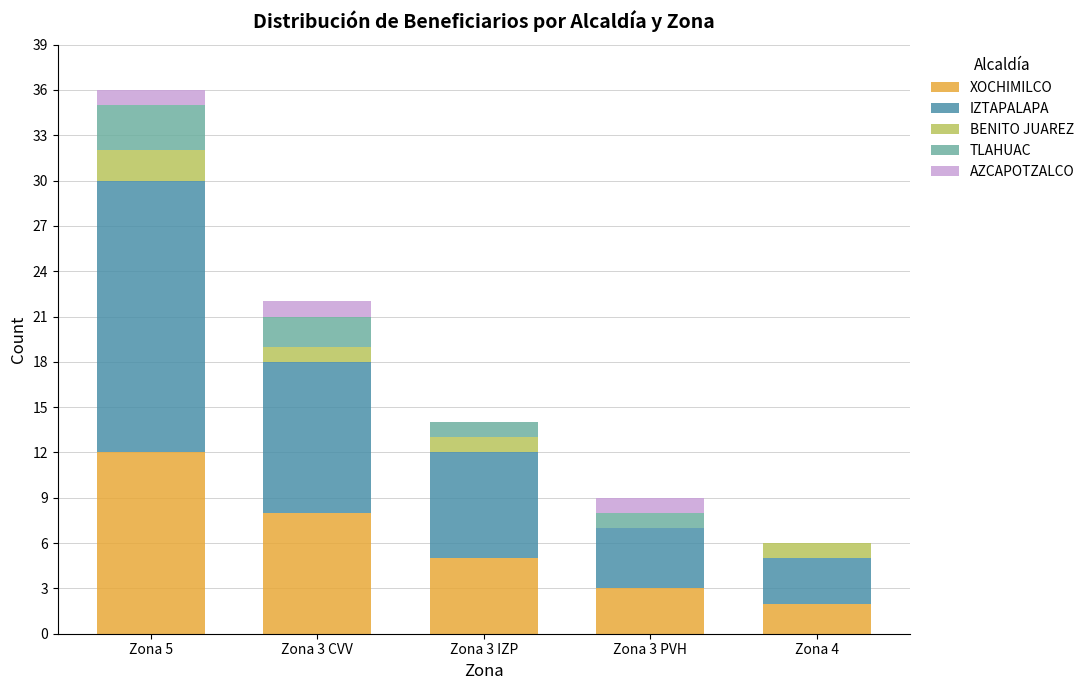

What is the highest value of the XOCHIMILCO series?

12